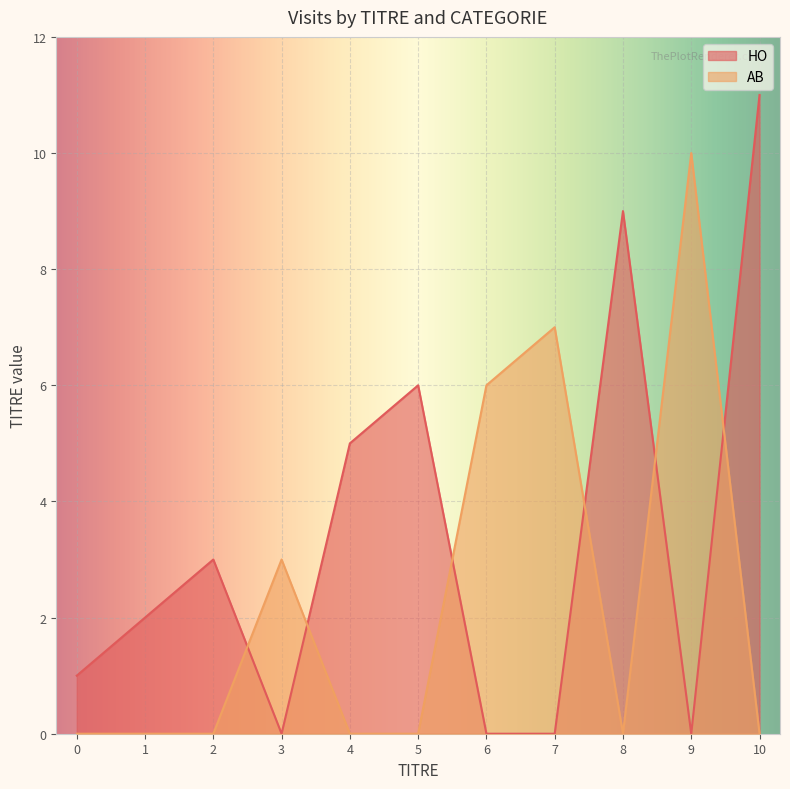

Which label corresponds to the largest value in the chart?

10